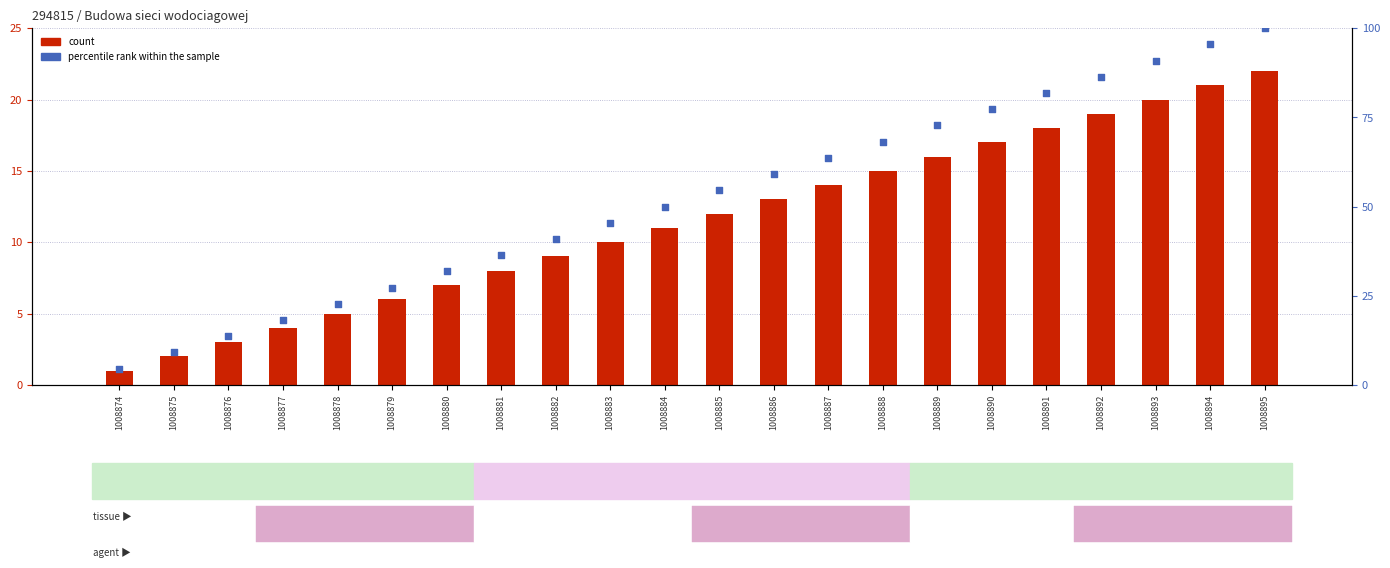

At how many categories does at least one series exceed 21?

18